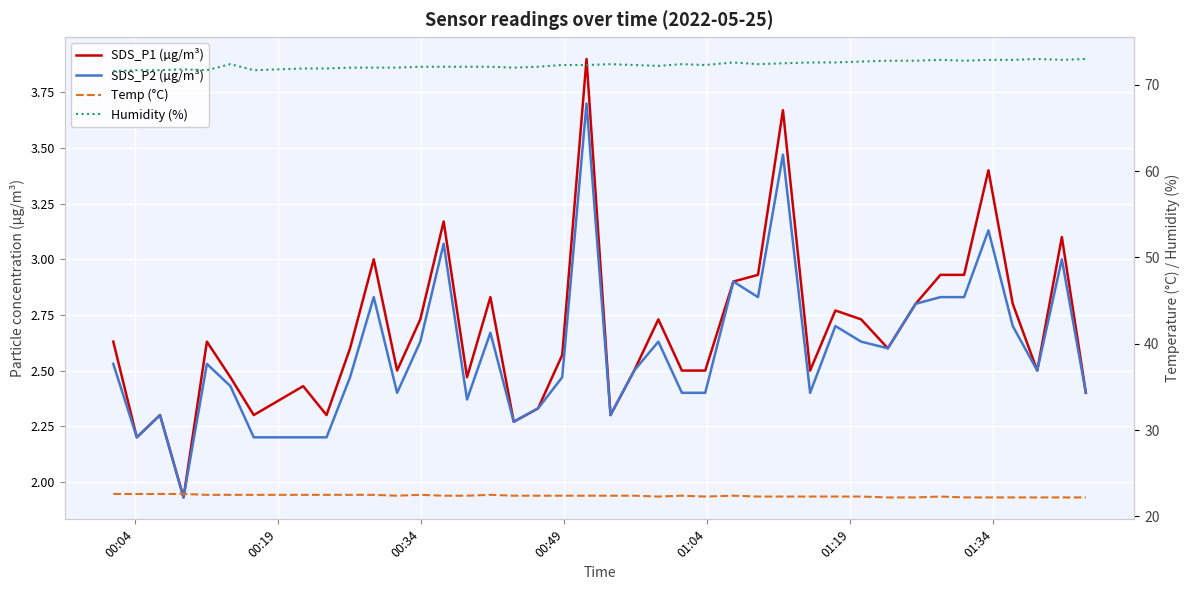

Reading right to left, transcribe all the data shown in this chart.

SDS_P1 (µg/m³): 2.4	3.1	2.5	2.8	3.4	2.9	2.9	2.8	2.6	2.7	2.8	2.5	3.7	2.9	2.9	2.5	2.5	2.7	2.5	2.3	3.9	2.6	2.3	2.3	2.8	2.5	3.2	2.7	2.5	3.0	2.6	2.3	2.4	2.3	2.5	2.6	1.9	2.3	2.2	2.6
SDS_P2 (µg/m³): 2.4	3.0	2.5	2.7	3.1	2.8	2.8	2.8	2.6	2.6	2.7	2.4	3.5	2.8	2.9	2.4	2.4	2.6	2.5	2.3	3.7	2.5	2.3	2.3	2.7	2.4	3.1	2.6	2.4	2.8	2.5	2.2	2.2	2.2	2.4	2.5	1.9	2.3	2.2	2.5
Temp (°C): 22.2	22.2	22.2	22.2	22.2	22.2	22.3	22.2	22.2	22.3	22.3	22.3	22.3	22.3	22.4	22.3	22.4	22.3	22.4	22.4	22.4	22.4	22.4	22.4	22.5	22.4	22.4	22.5	22.4	22.5	22.5	22.5	22.5	22.5	22.5	22.5	22.6	22.6	22.6	22.6
Humidity (%): 73.0	72.9	73.0	72.9	72.9	72.8	72.9	72.8	72.8	72.7	72.6	72.6	72.5	72.4	72.6	72.3	72.4	72.2	72.3	72.4	72.3	72.3	72.1	72.0	72.1	72.1	72.1	72.1	72.0	72.0	72.0	71.9	71.9	71.7	72.4	71.7	71.8	71.7	71.7	71.6